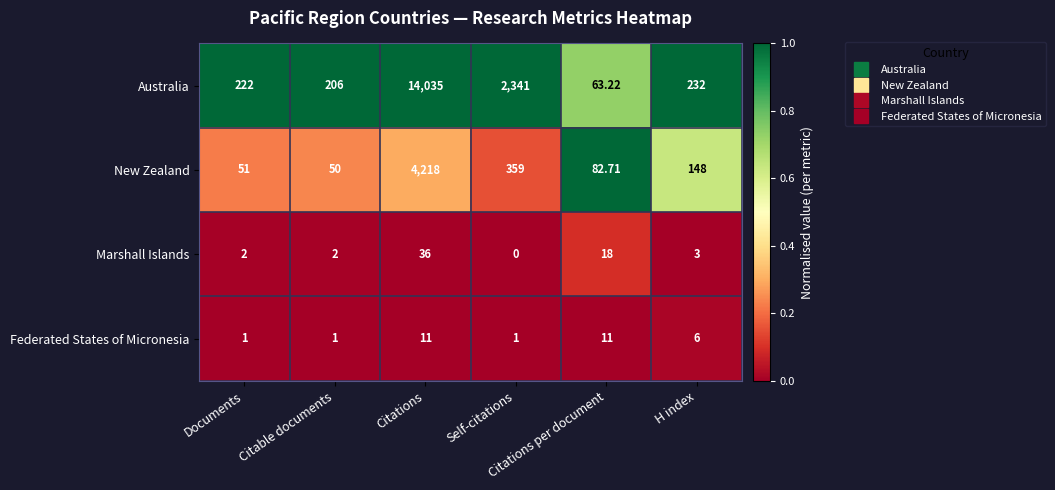

Which series has the widest spread of values?

Australia